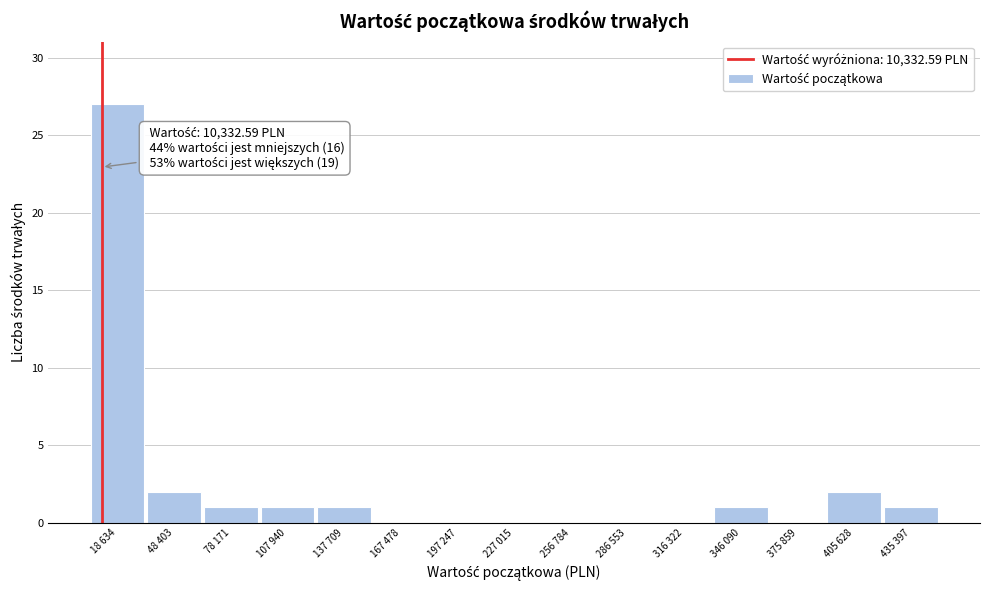

Reading left to right, transcribe all the data shown in this chart.

18 634=27	48 403=2	78 171=1	107 940=1	137 709=1	167 478=0	197 247=0	227 015=0	256 784=0	286 553=0	316 322=0	346 090=1	375 859=0	405 628=2	435 397=1